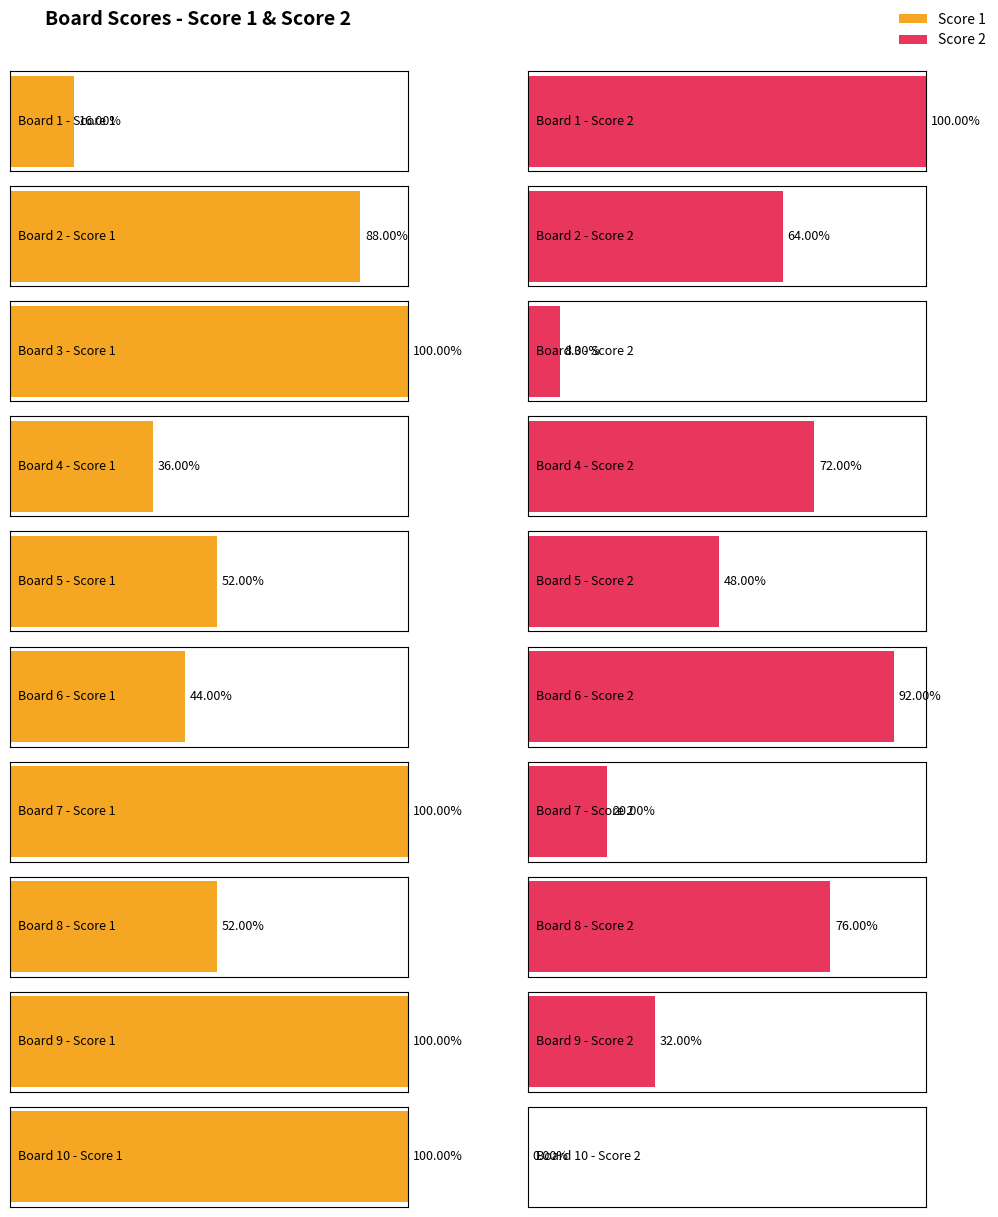

Reading left to right, transcribe all the data shown in this chart.

Score 1: 1=4	2=22	3=25	4=9	5=13	6=11	7=25	8=13	9=25	10=25
Score 2: 1=25	2=16	3=2	4=18	5=12	6=23	7=5	8=19	9=8	10=0